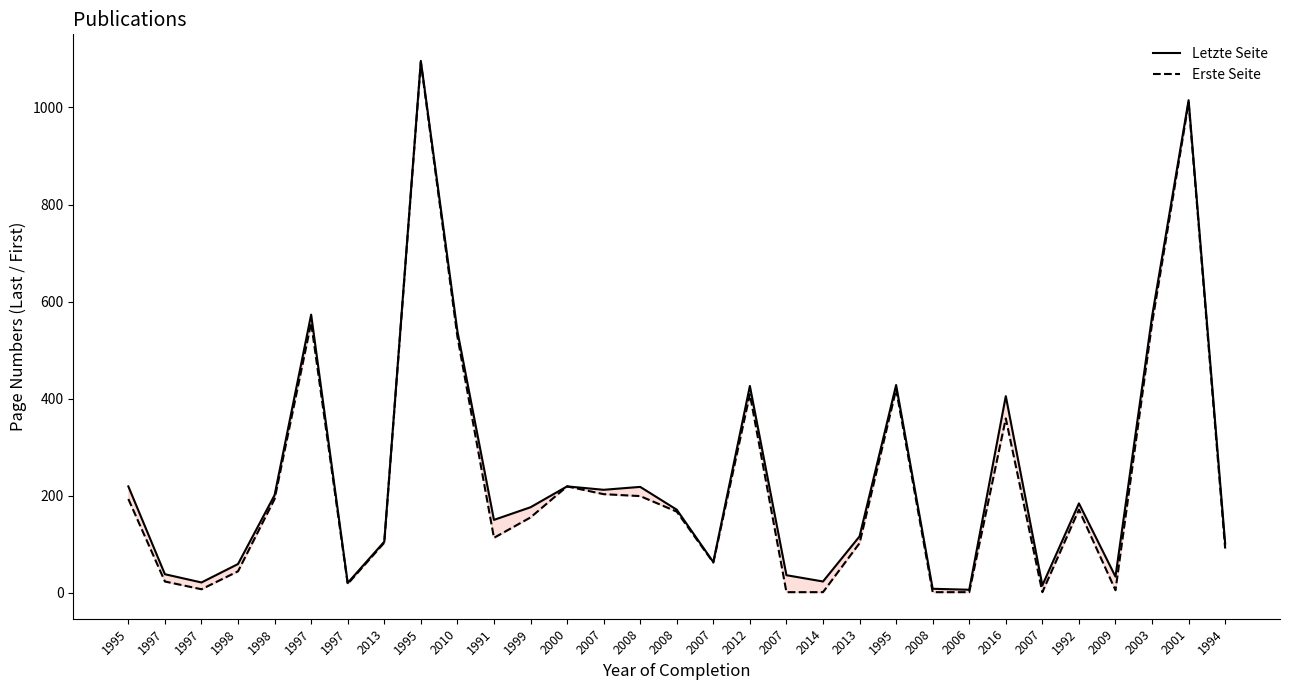

Count the number of data series in this chart.

2